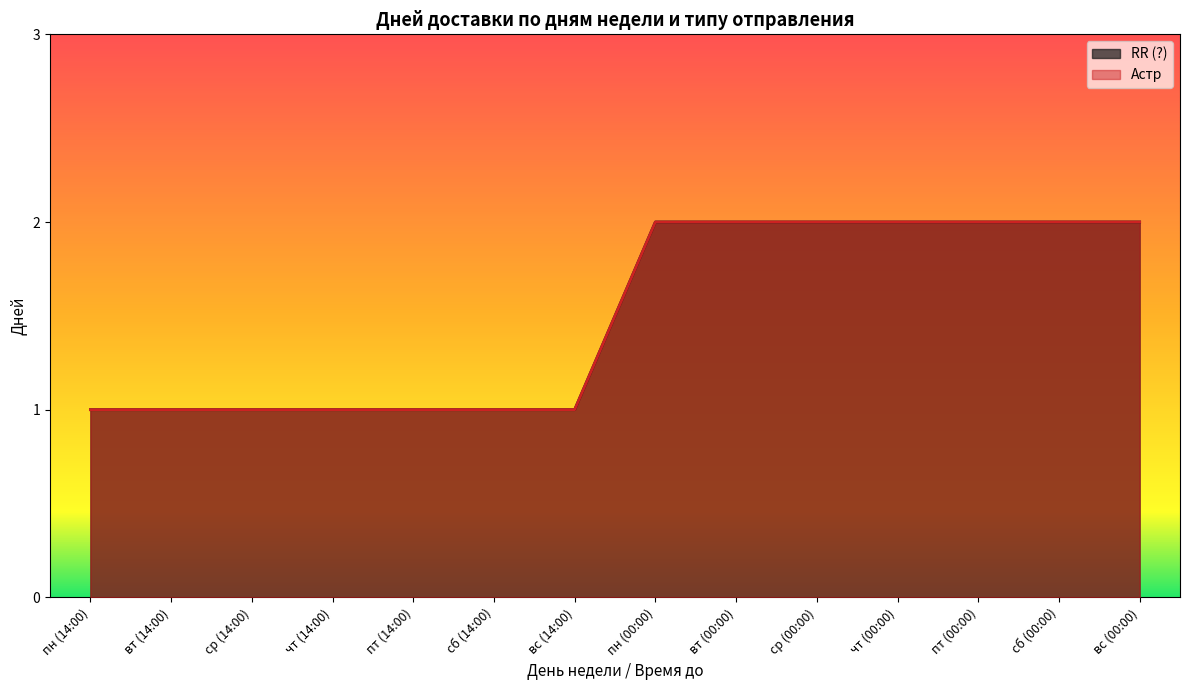

At how many categories does at least one series exceed 1?

7